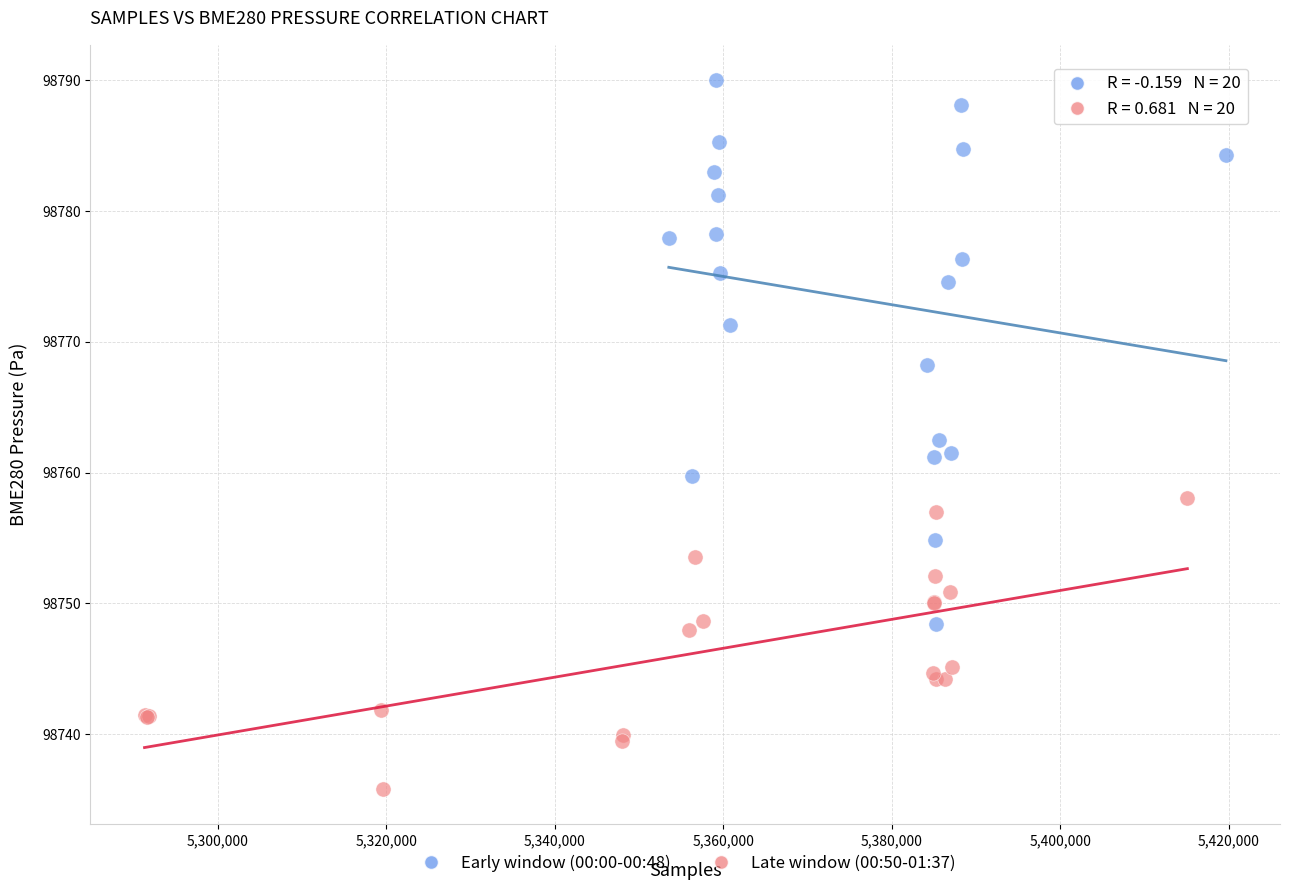

Which series contains the highest Y value?

Early window (00:00-00:48)